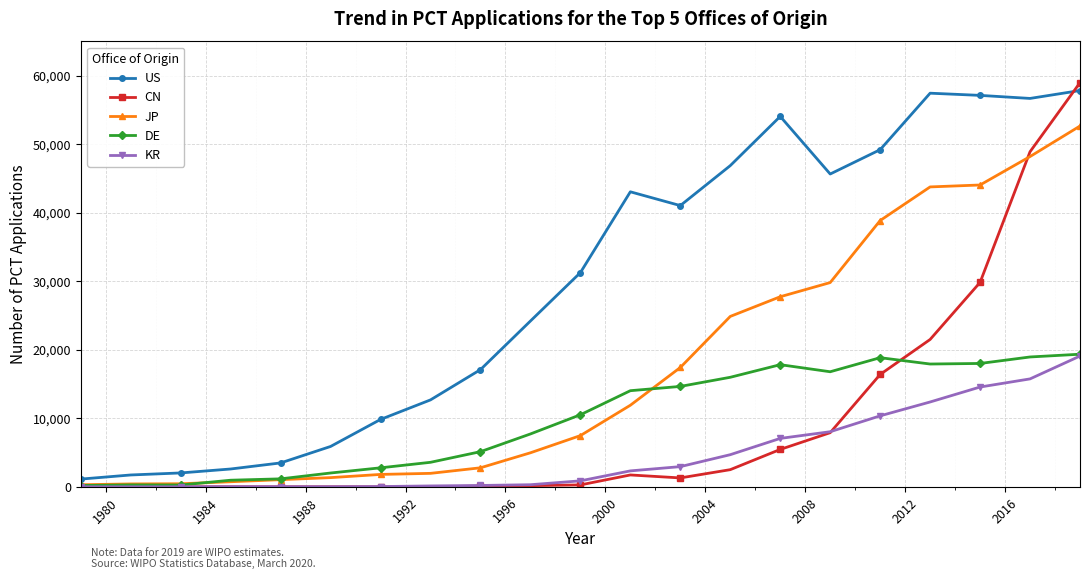

True or false: US has more than 2 interior local peaks.

True